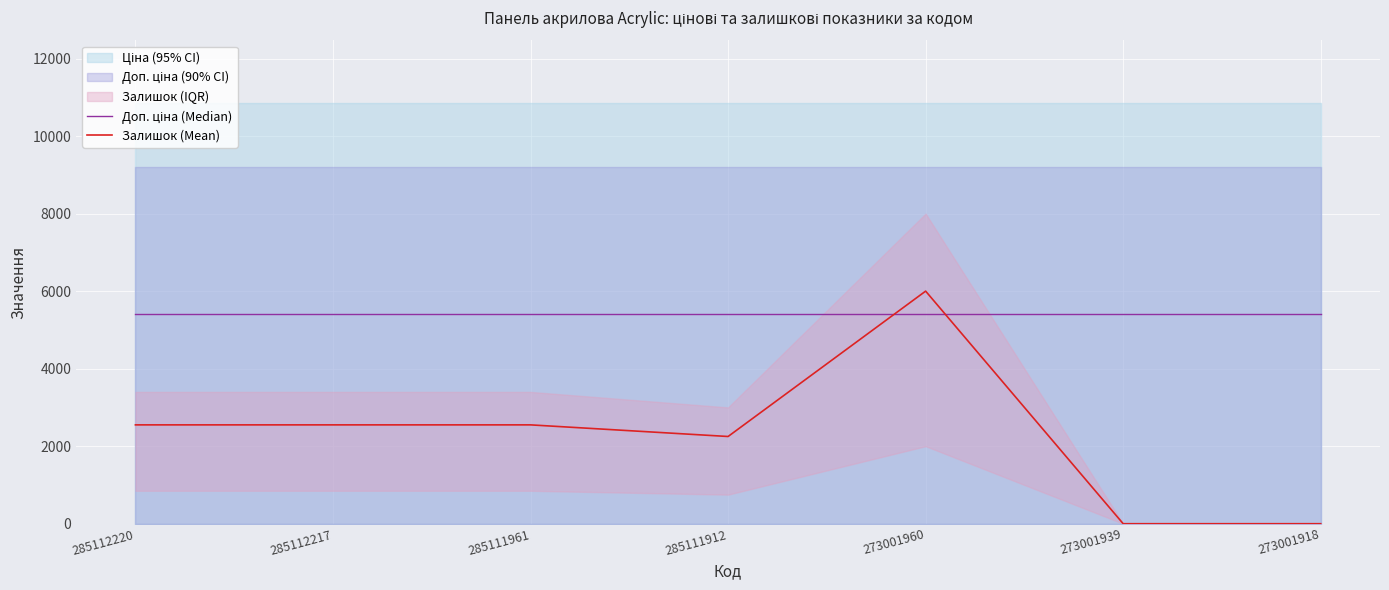

Which label corresponds to the largest value in the chart?

273001960